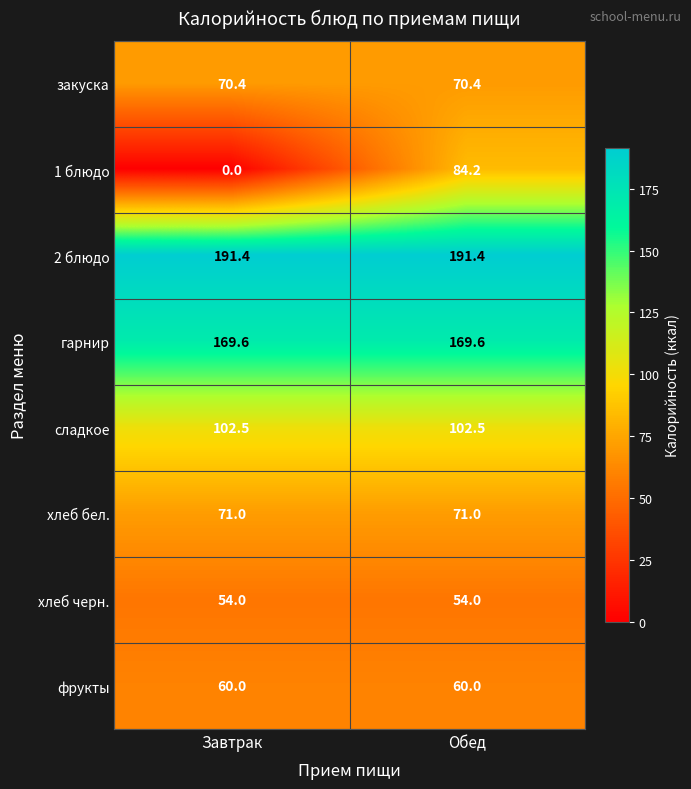

True or false: закуска has a value of 21.9 at Обед.

False